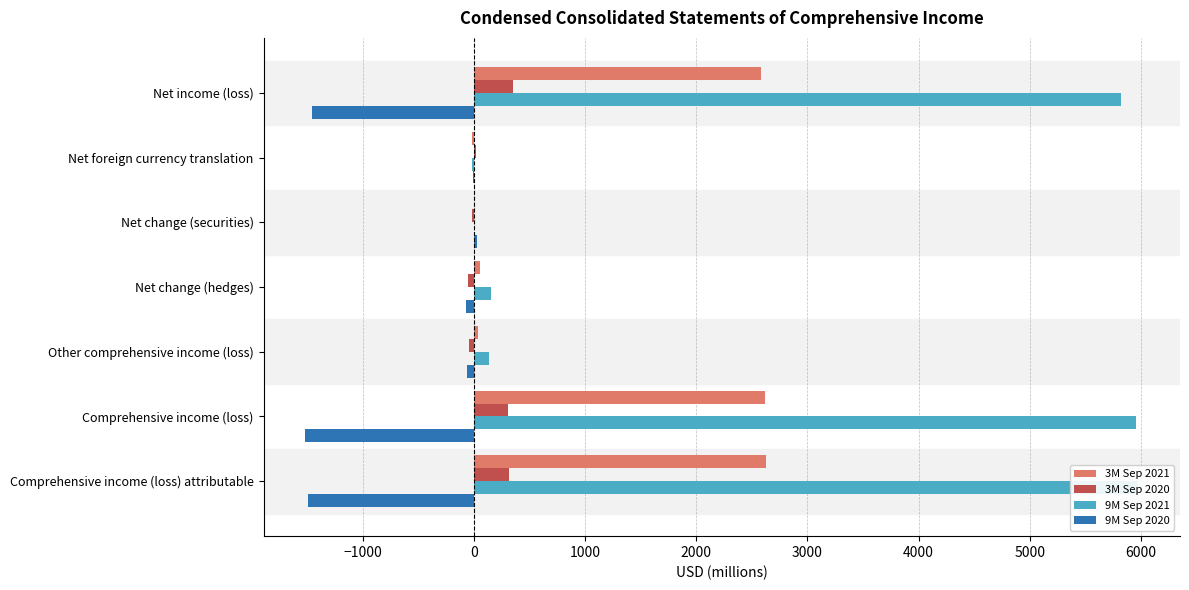

Does the chart contain stacked bars?

No